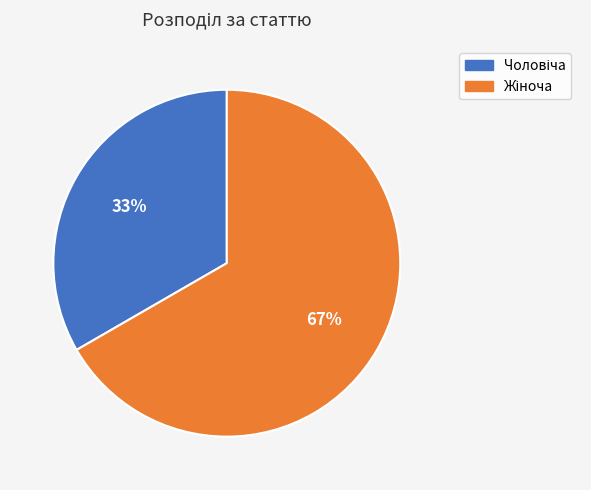

To the nearest percent, what is the average slice percentage?

50%